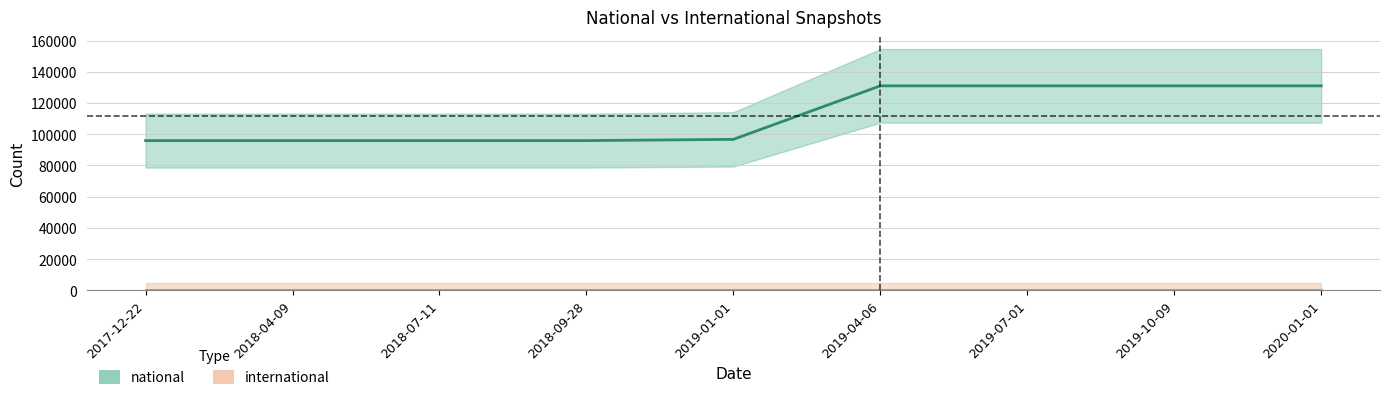

Where is international nearest to the value 0?

2017-12-22